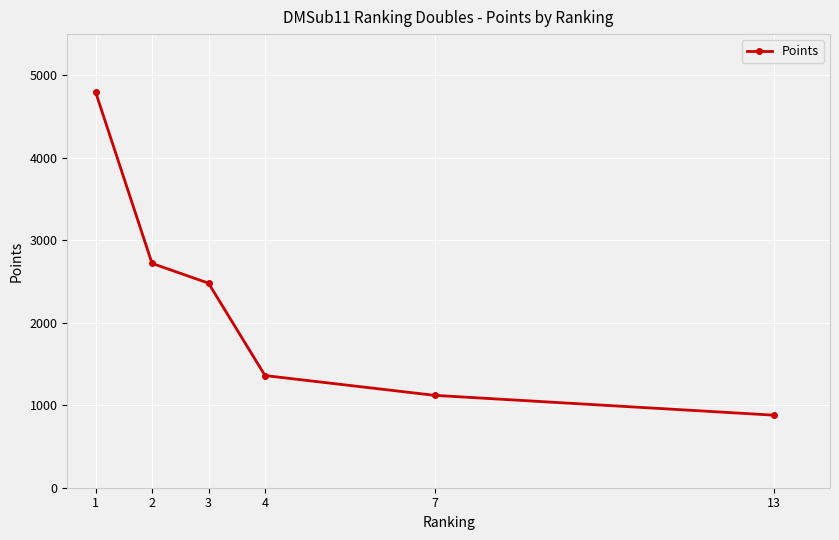

List the labels in order of value, smallest first.

13, 7, 4, 3, 2, 1